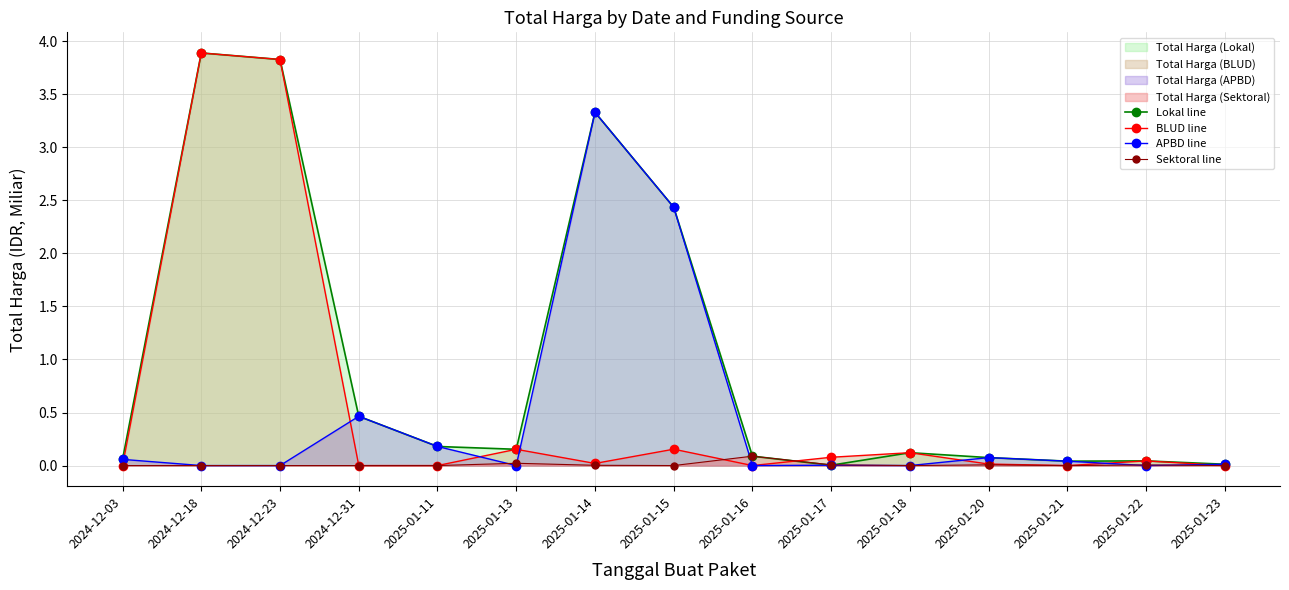

List the series in order of their peak value, lowest first.

Sektoral line, APBD line, Lokal line, BLUD line